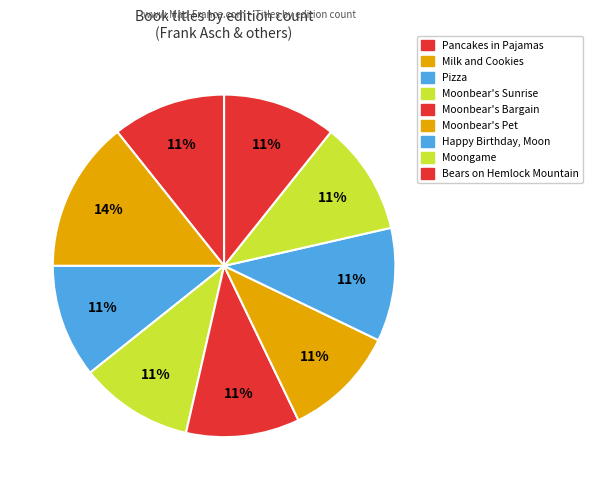

How many segments does this pie chart have?

9